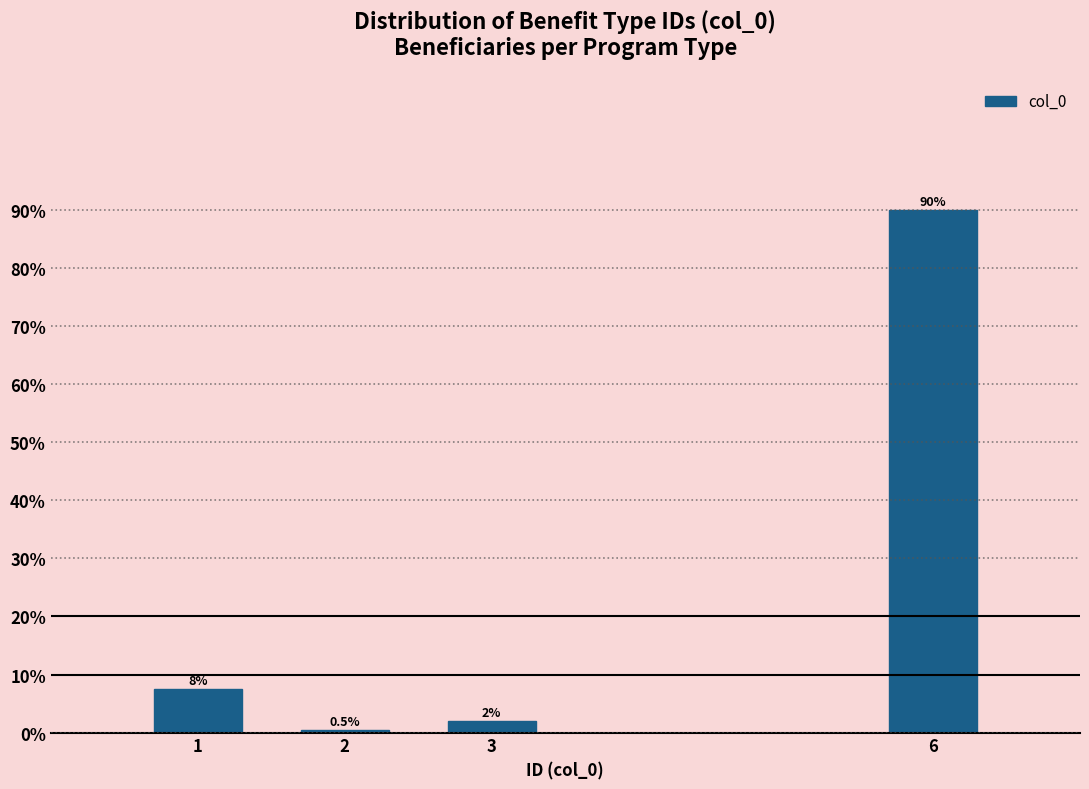

Reading left to right, list all the values displayed in this chart.

1=7.5	2=0.5	3=2.0	6=90.0